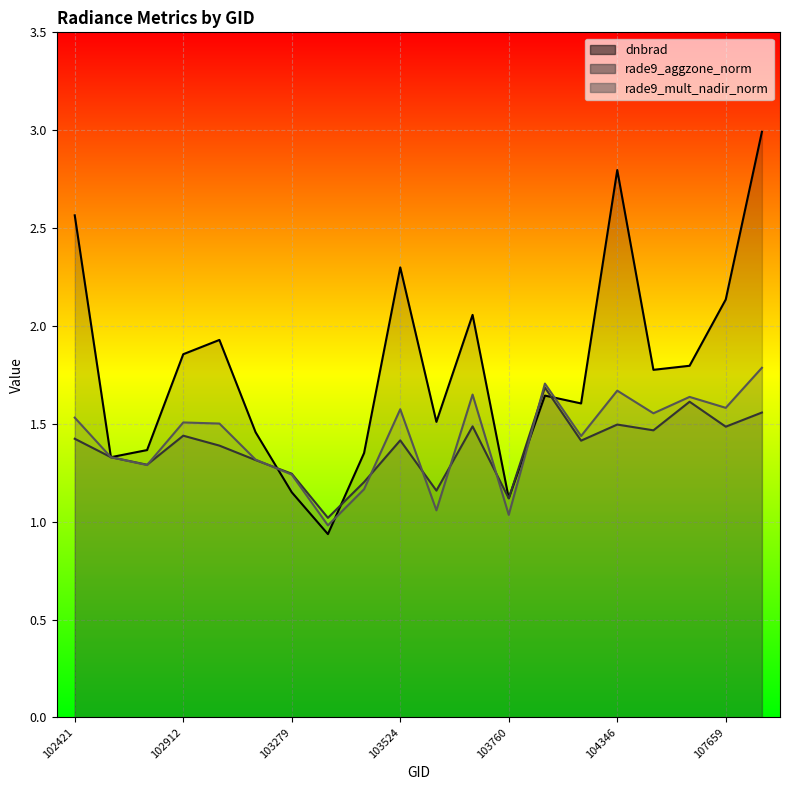

The rade9_aggzone_norm series shows 1.2 at 103279. True or false?

True